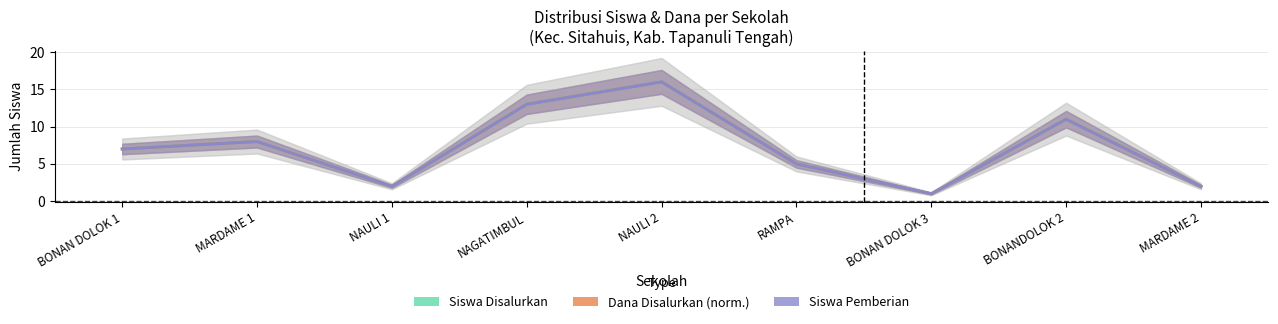

Is this an area chart (filled region under the line)?

No